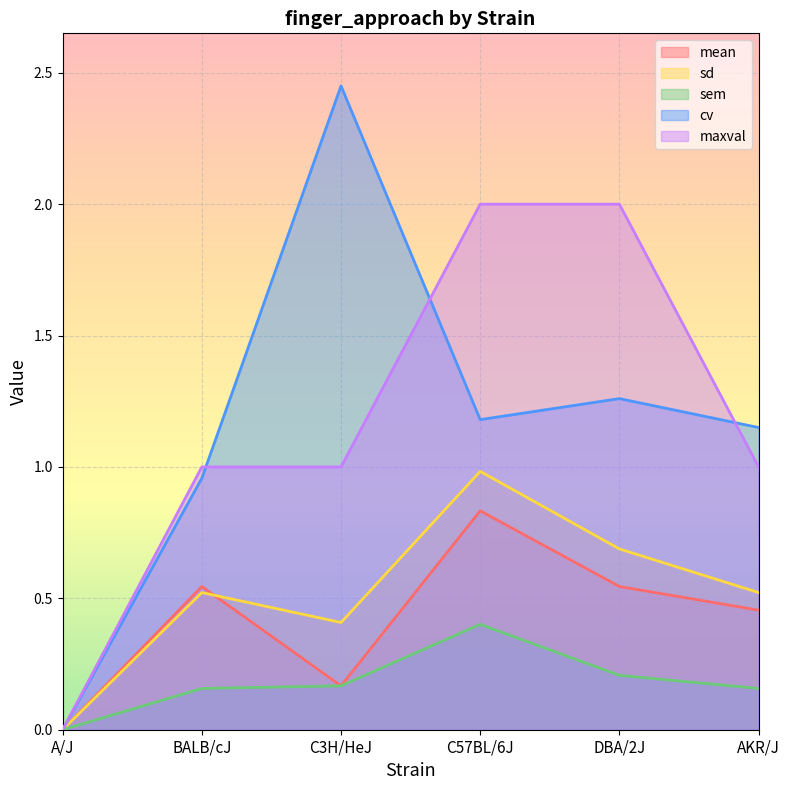

At which category is the sum across all series the highest?

C57BL/6J